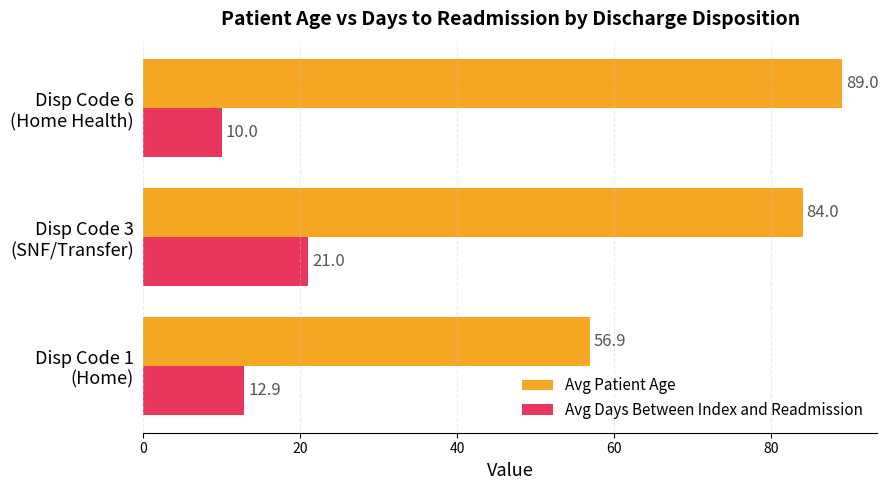

What is the sum of all Avg Days Between Index and Readmission values?

43.9